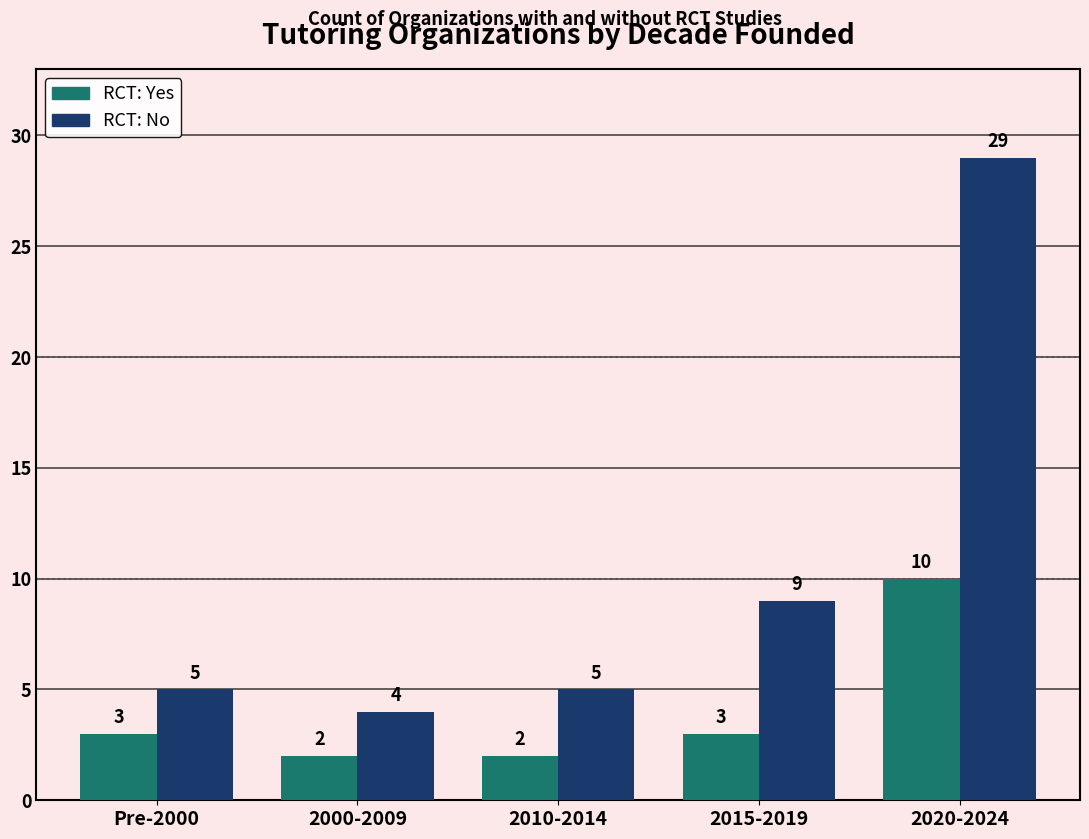

The value of RCT: No at 2000-2009 is 6. True or false?

False